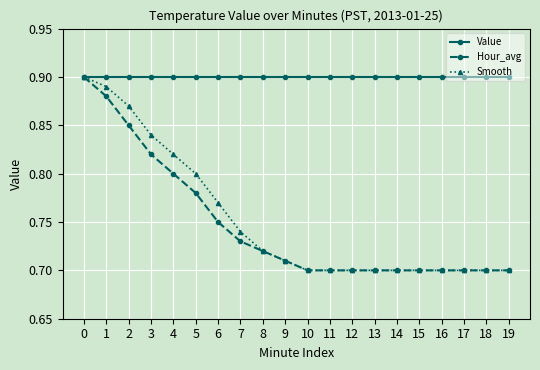

Which series changed the most between 3 and 10?

Smooth